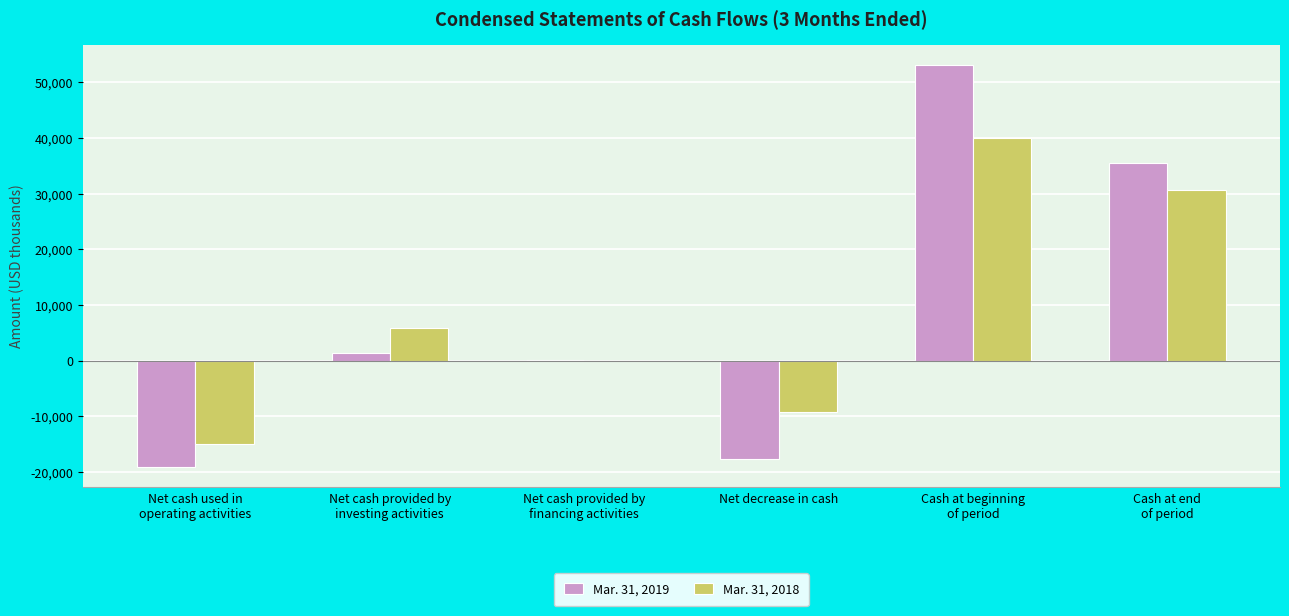

How many data points does each series have?

6